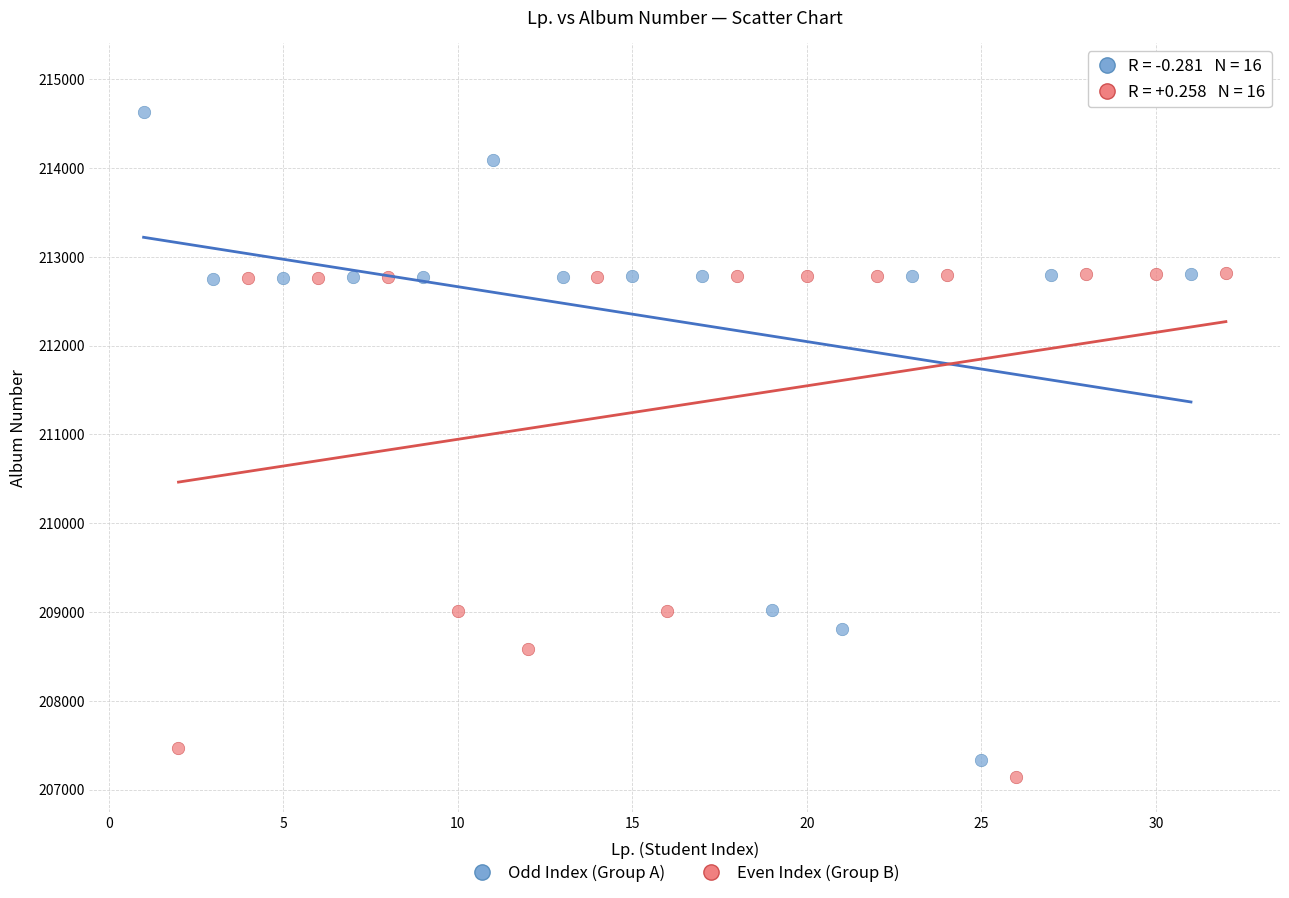

Which series has the largest Y range (max minus min)?

Odd Index (Group A)